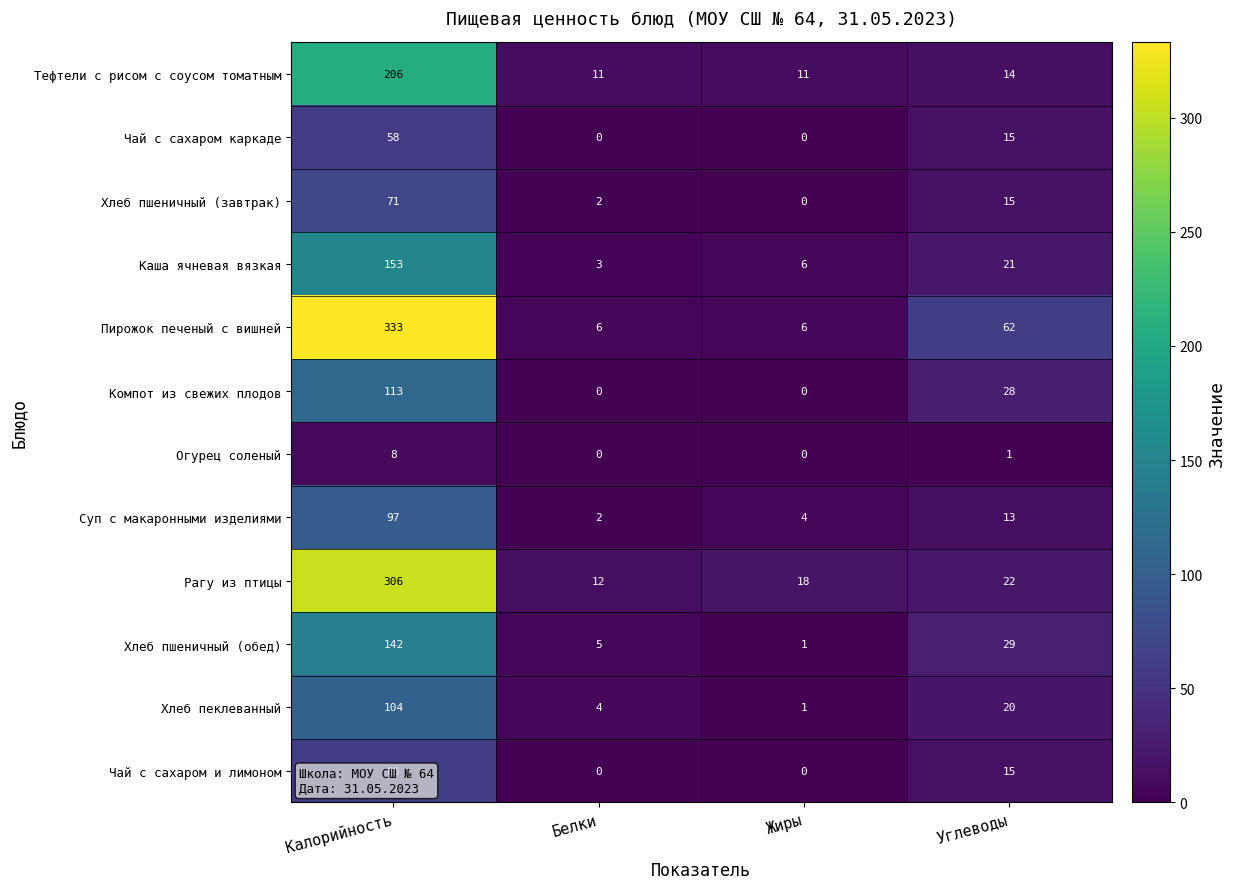

At which category is the sum across all series the highest?

Калорийность